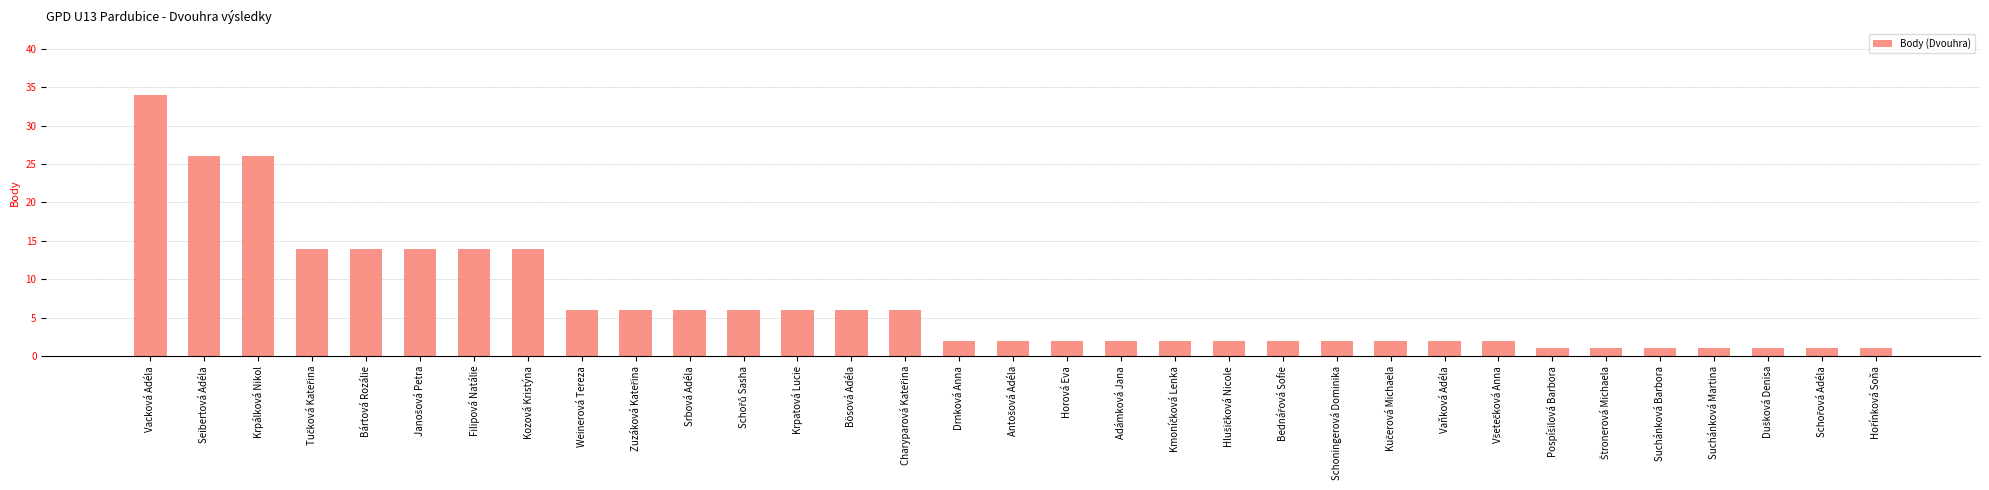

Are the bars grouped side by side (vs. stacked)?

No